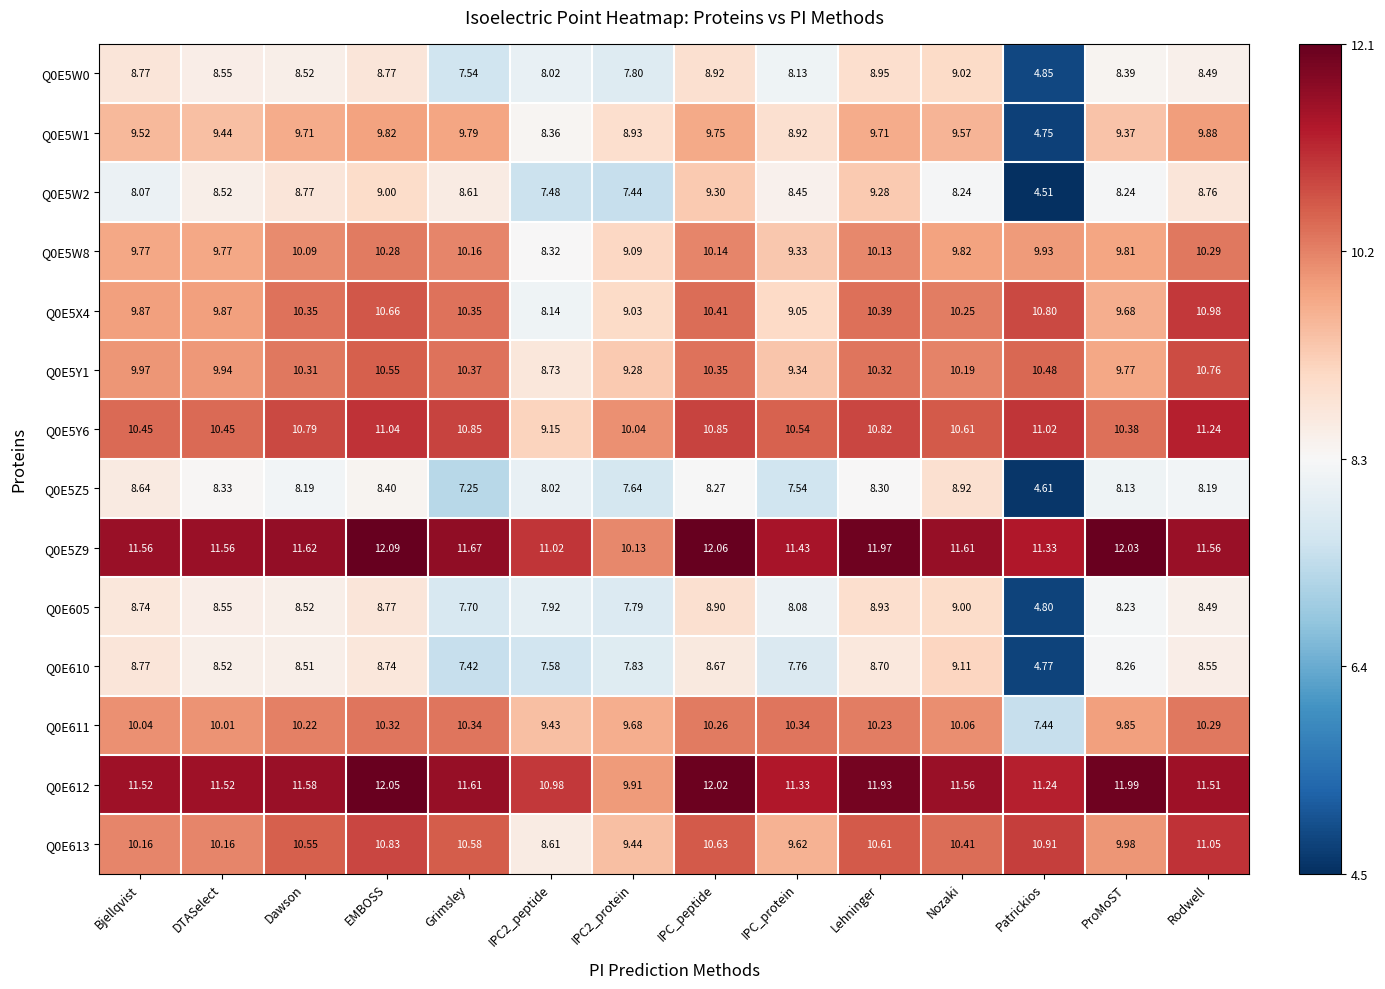

Where does the Q0E5X4 series first go above 10?

Dawson